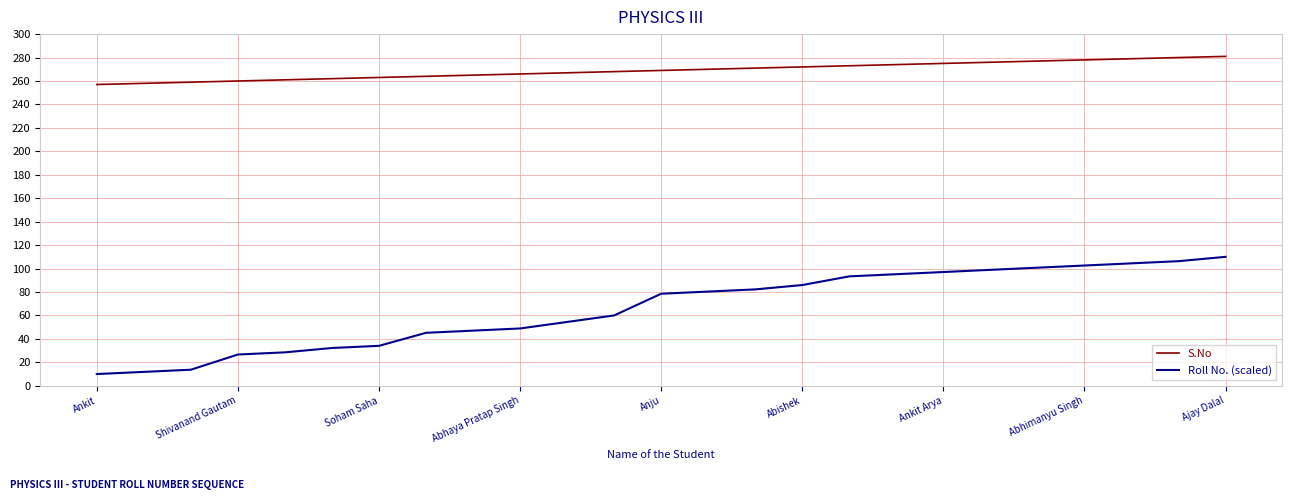

Does the chart display data point markers on the line(s)?

No